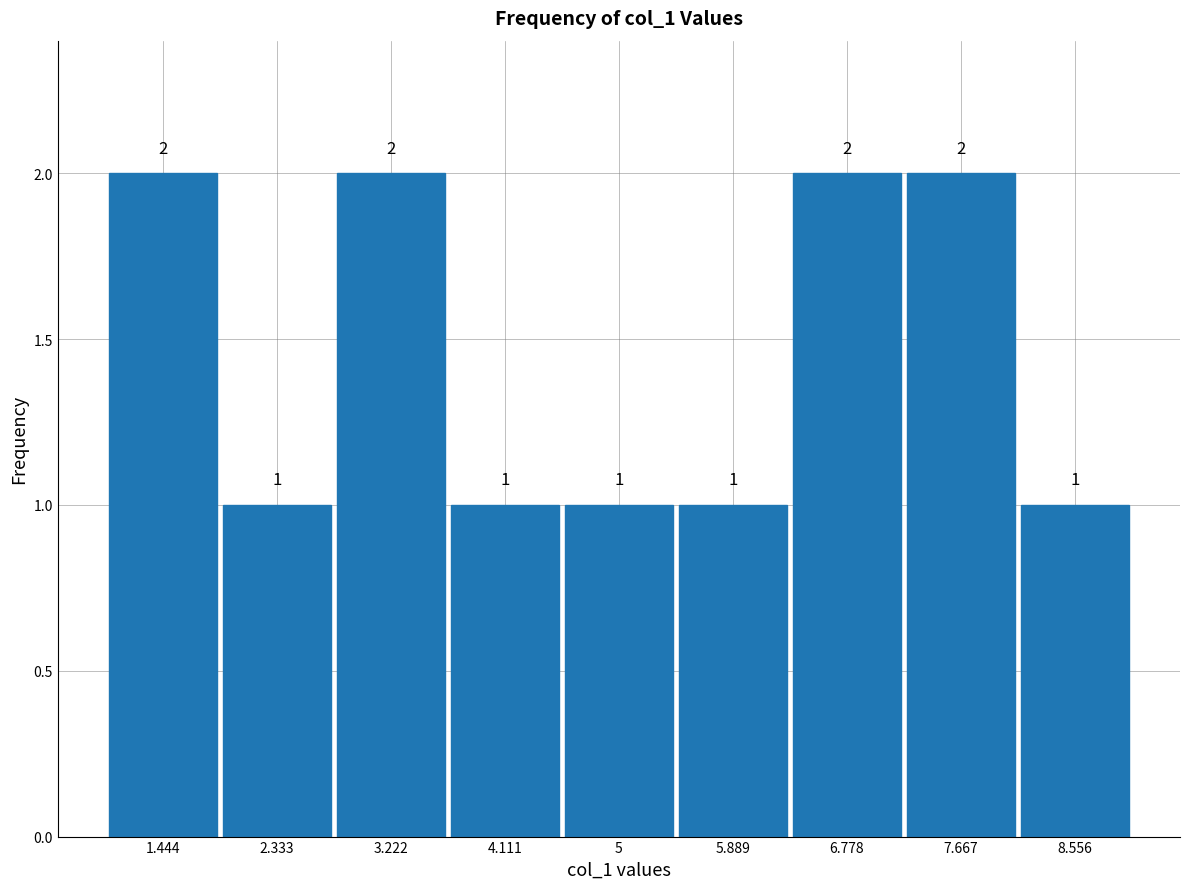

Reading left to right, list every bar in this chart as the range it spans on the x-axis followed by its height. The bar edges are not printed on the chart, so give them approximately, as read against the axis.

1.0 to 1.9: 2
1.9 to 2.8: 1
2.8 to 3.7: 2
3.7 to 4.6: 1
4.6 to 5.4: 1
5.4 to 6.3: 1
6.3 to 7.2: 2
7.2 to 8.1: 2
8.1 to 9.0: 1